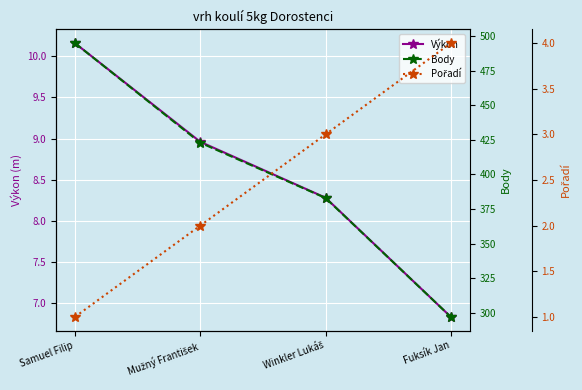

At Fuksík Jan, list the series in order from largest to smallest.

Body, Výkon, Pořadí